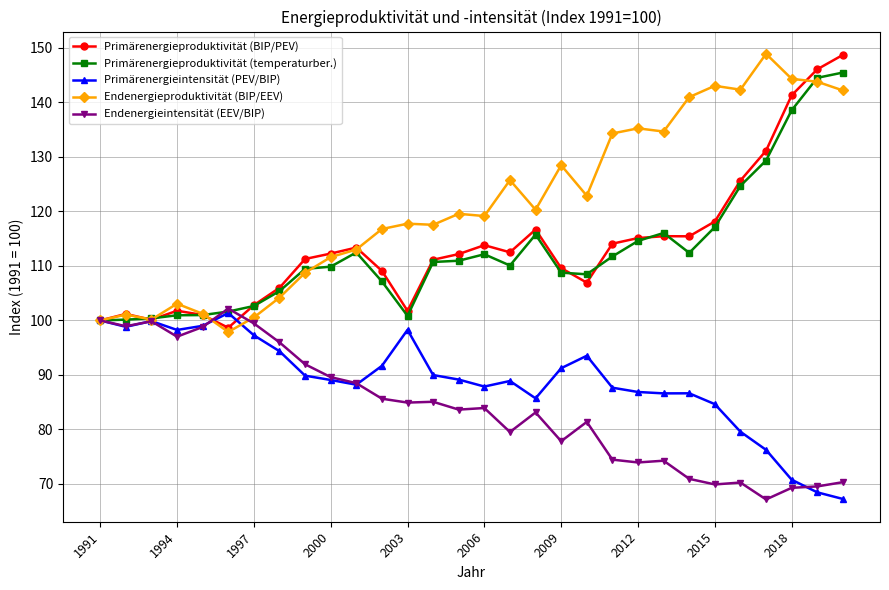

Is this an area chart (filled region under the line)?

No